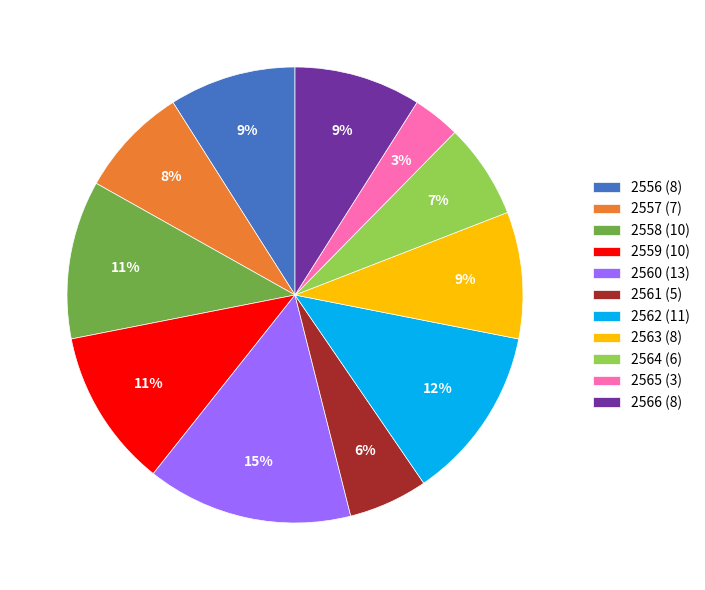

Is the sum of 2557 (7) and 2562 (11) greater than half?

No